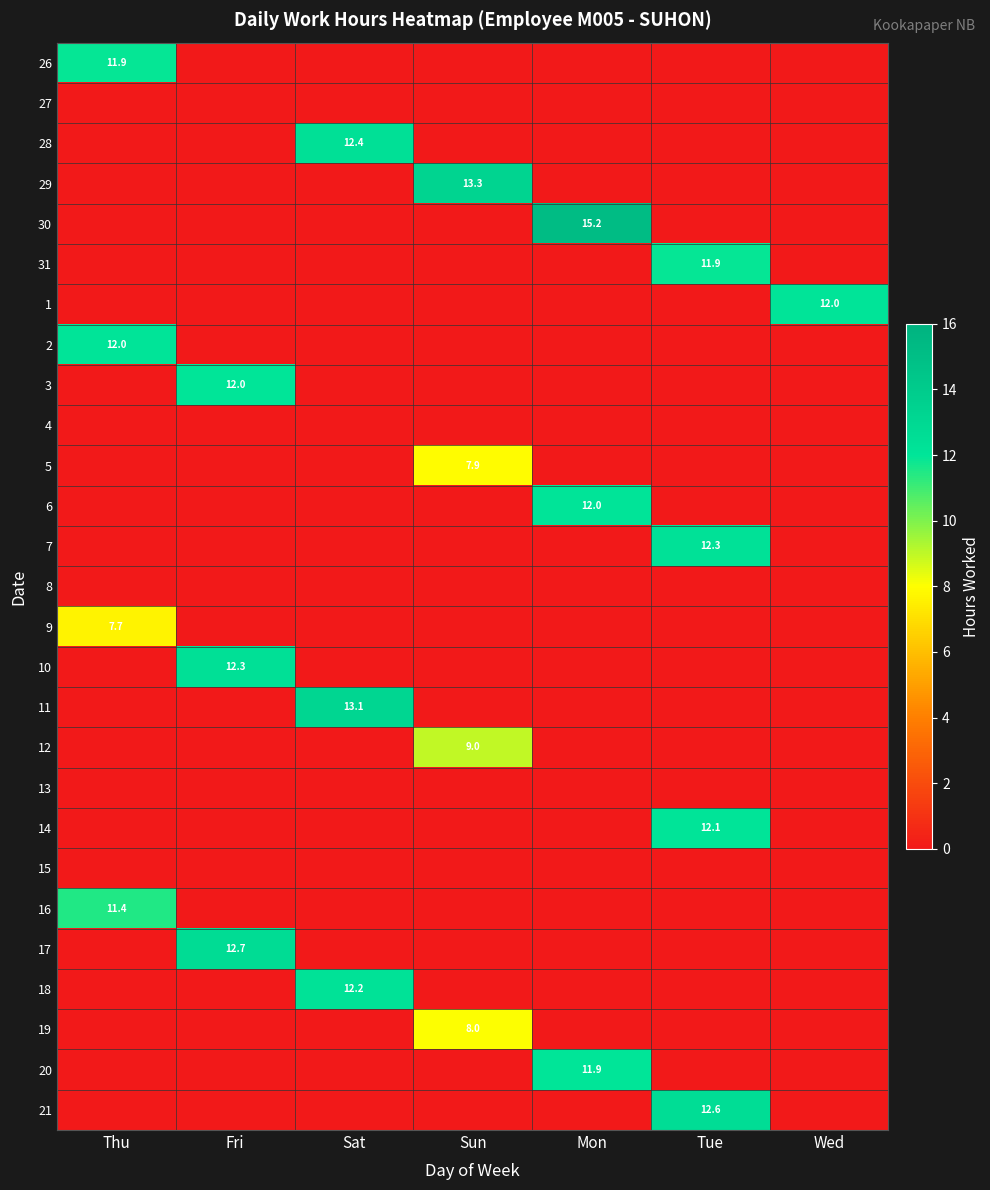

Is it true that 1 equals 6.8 at Wed?

False